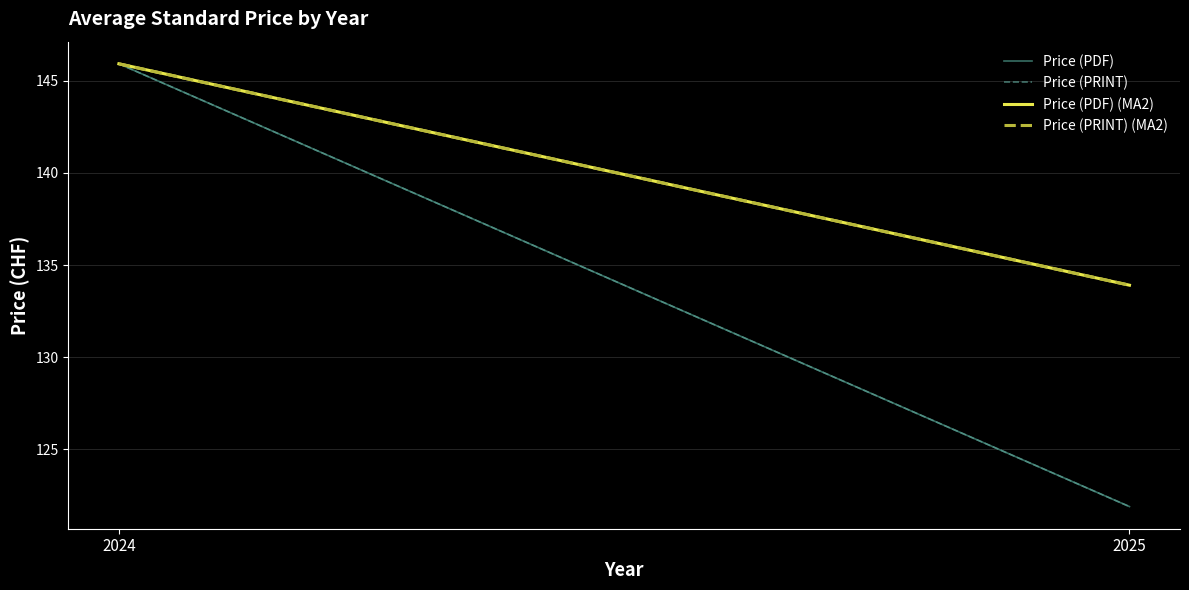

How many values in the Price (PRINT) (MA2) series exceed 145?

1